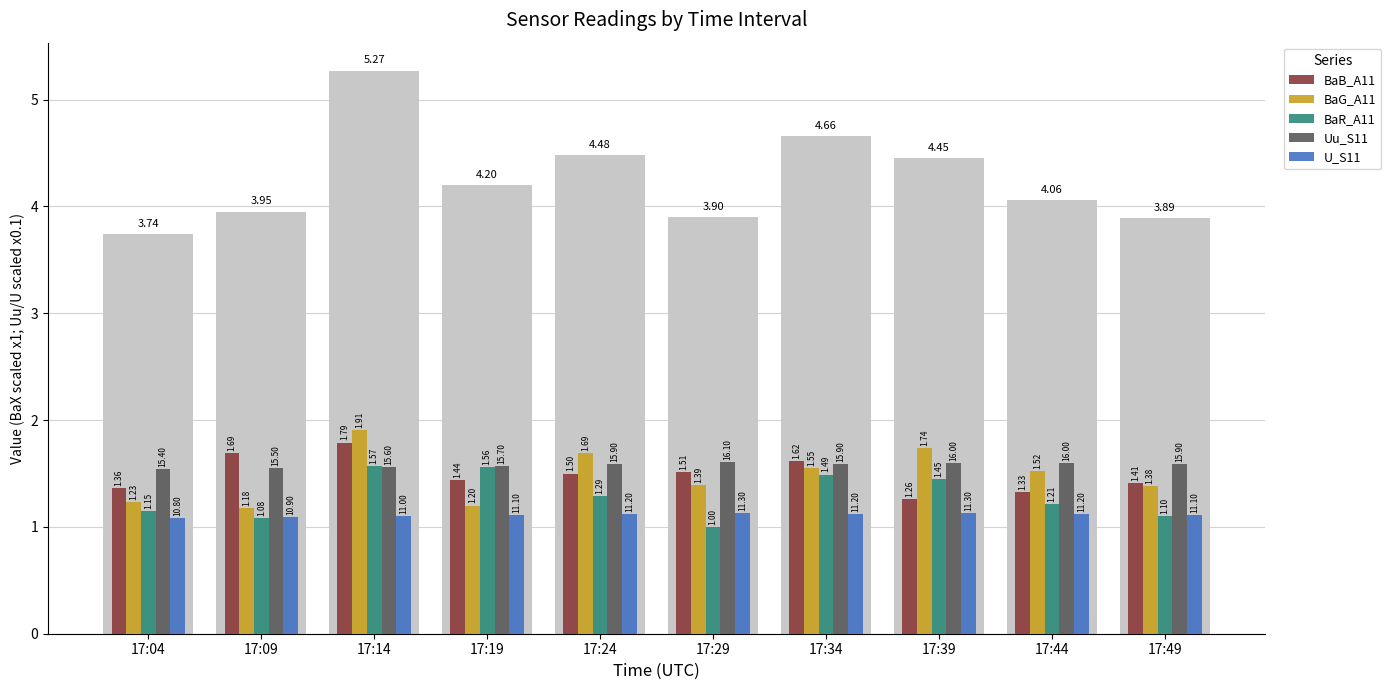

Reading left to right, transcribe all the data shown in this chart.

BaB_A11: 17:04=1.4	17:09=1.7	17:14=1.8	17:19=1.4	17:24=1.5	17:29=1.5	17:34=1.6	17:39=1.3	17:44=1.3	17:49=1.4
BaG_A11: 17:04=1.2	17:09=1.2	17:14=1.9	17:19=1.2	17:24=1.7	17:29=1.4	17:34=1.6	17:39=1.7	17:44=1.5	17:49=1.4
BaR_A11: 17:04=1.1	17:09=1.1	17:14=1.6	17:19=1.6	17:24=1.3	17:29=1.0	17:34=1.5	17:39=1.4	17:44=1.2	17:49=1.1
Uu_S11: 17:04=1.5	17:09=1.6	17:14=1.6	17:19=1.6	17:24=1.6	17:29=1.6	17:34=1.6	17:39=1.6	17:44=1.6	17:49=1.6
U_S11: 17:04=1.1	17:09=1.1	17:14=1.1	17:19=1.1	17:24=1.1	17:29=1.1	17:34=1.1	17:39=1.1	17:44=1.1	17:49=1.1